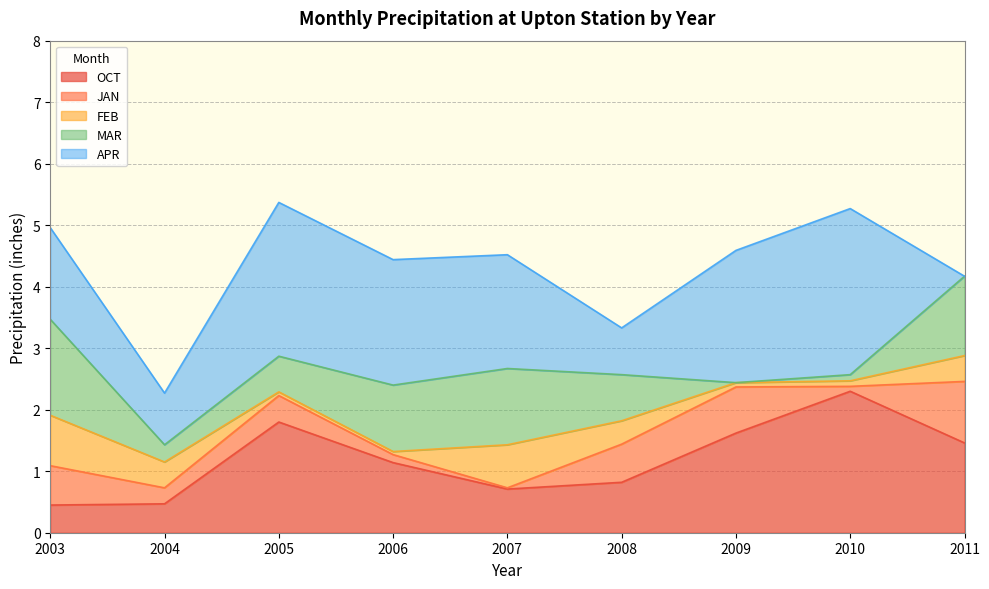

List the series in order of their peak value, highest first.

APR, OCT, MAR, JAN, FEB